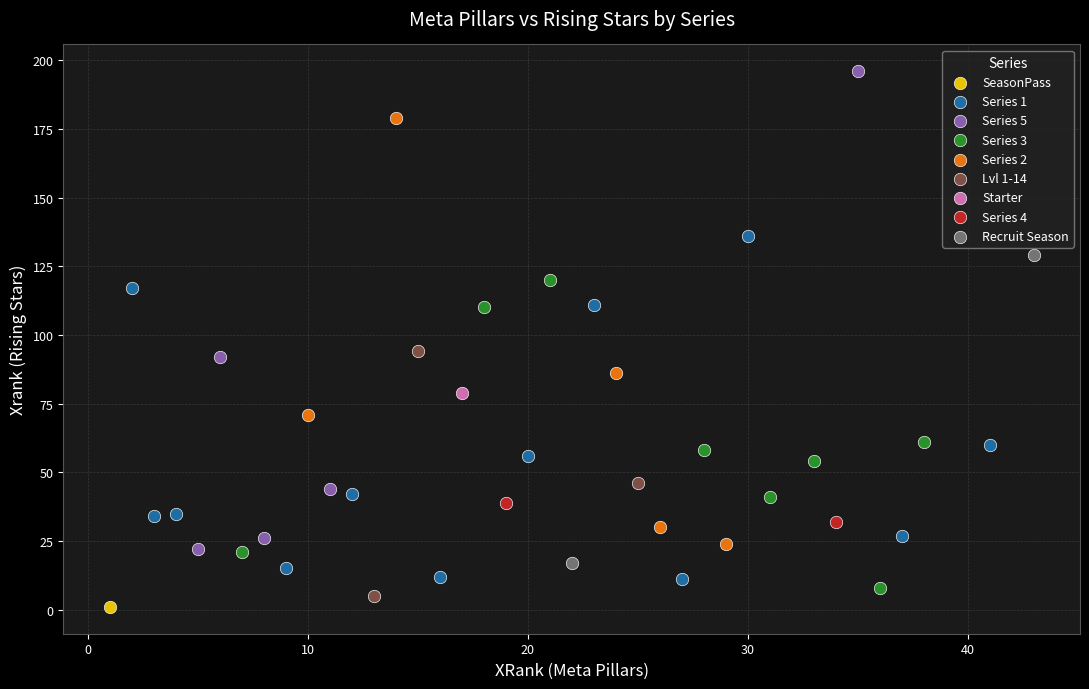

Which series contains the highest Y value?

Series 5